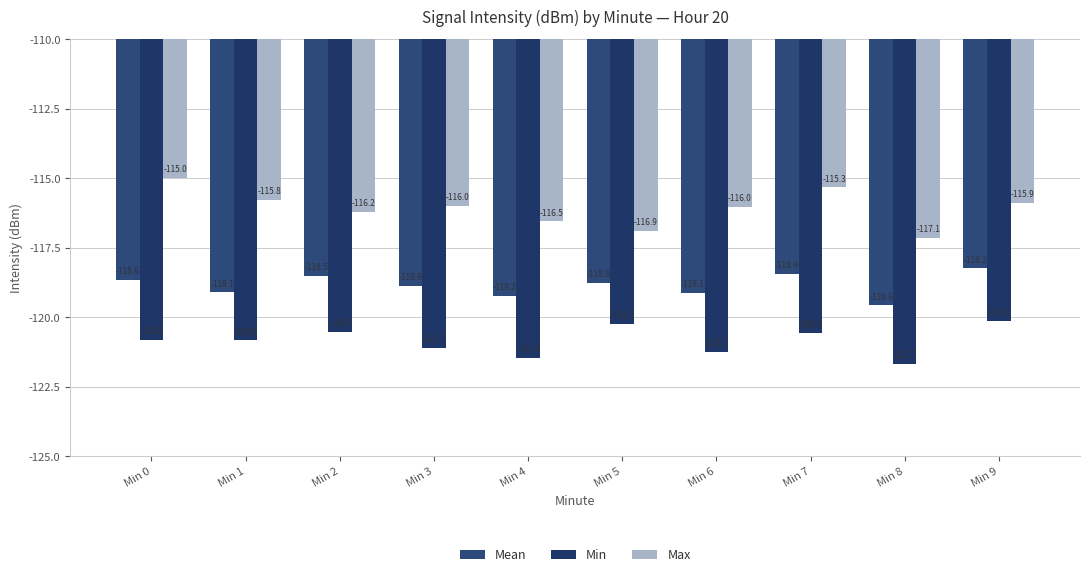

What is the sum of the Min values at Min 4 and Min 5?

-241.7